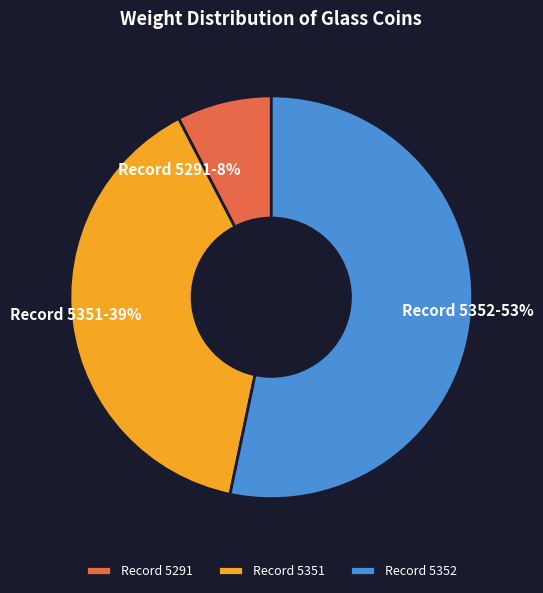

Which slice represents more than half of the pie?

Record 5352